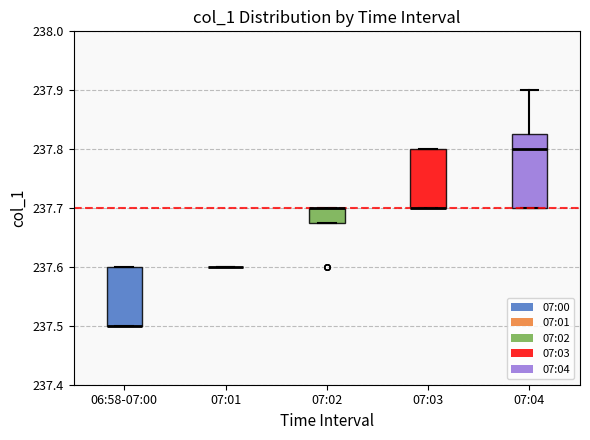

Where is the upper edge of the box for 06:58-07:00 on the y-axis? The values are not printed on the chart, so give them approximately, as read against the axis.

237.60